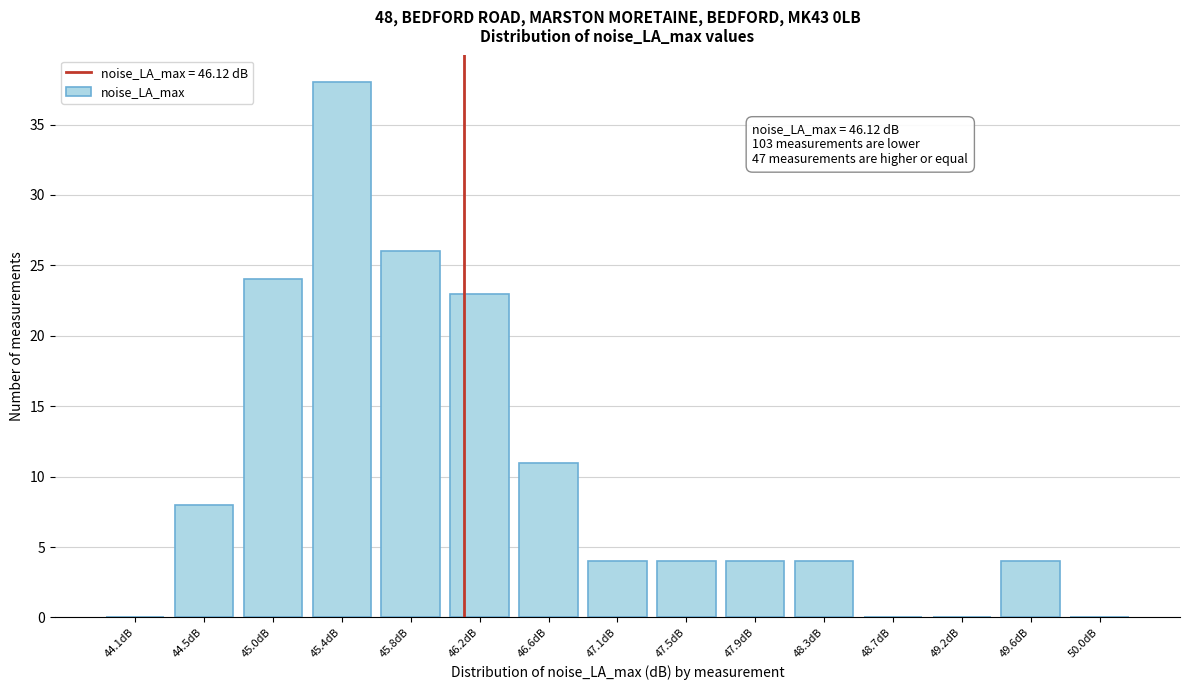

Which range on the x-axis has the tallest bar?

45.15 to 45.60